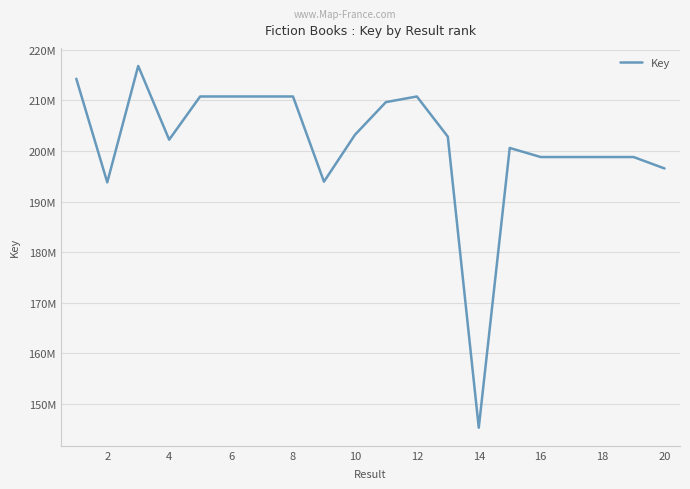

Is this an area chart (filled region under the line)?

No